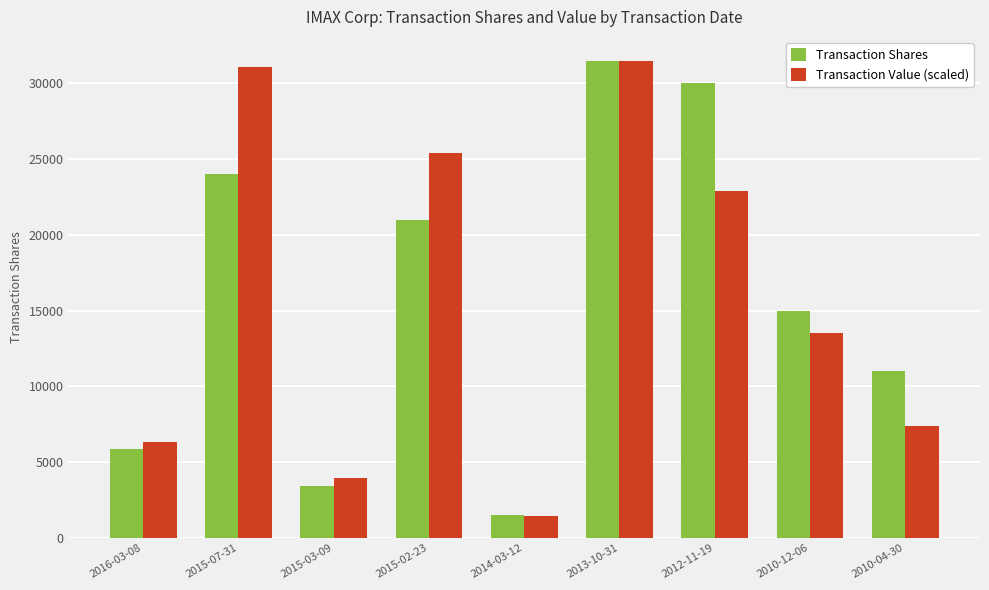

At which category is the sum across all series the highest?

2013-10-31